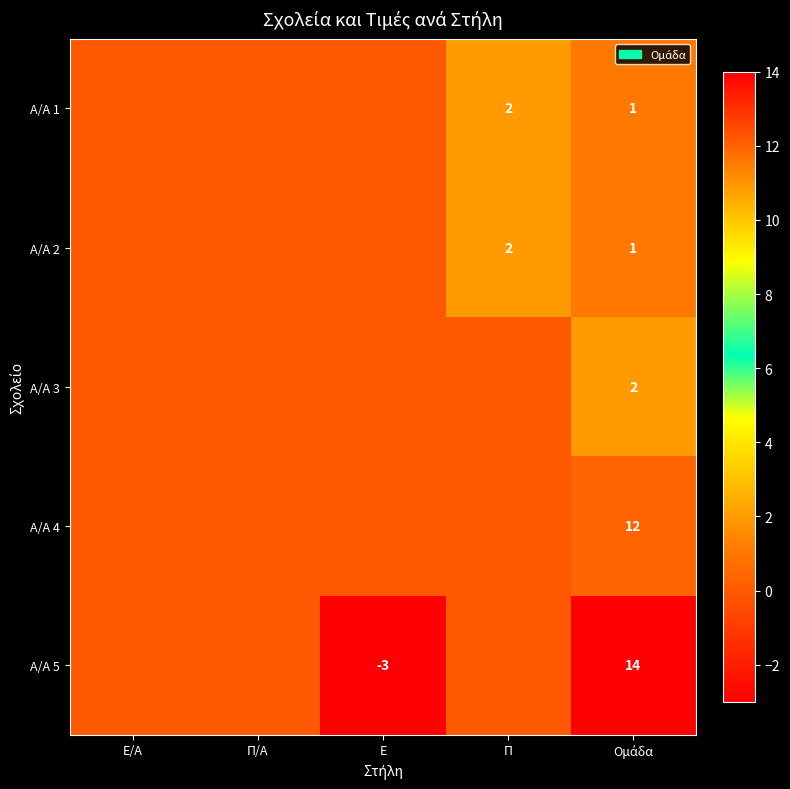

Is it true that Α/Α 5 equals -5 at Ε?

False